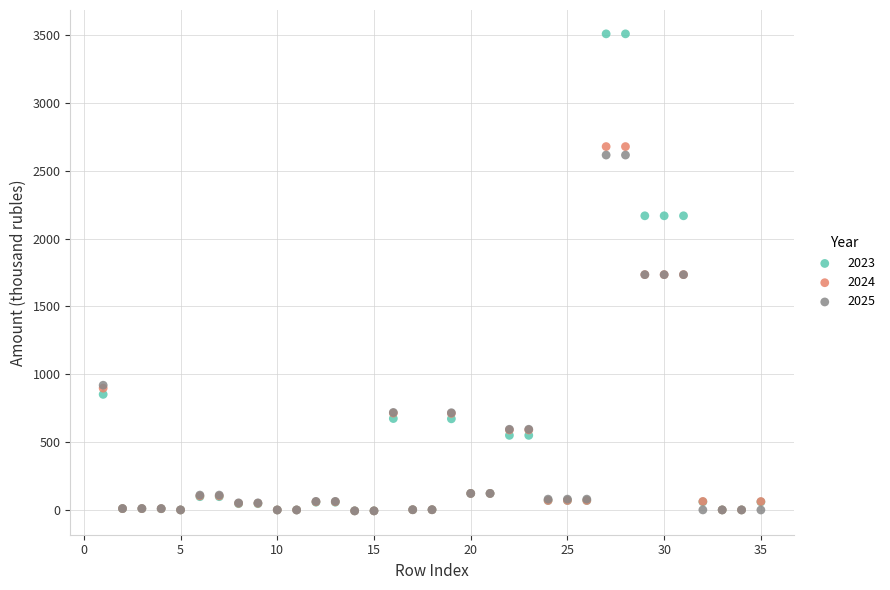

What are all the series names shown in the legend?

2023, 2024, 2025